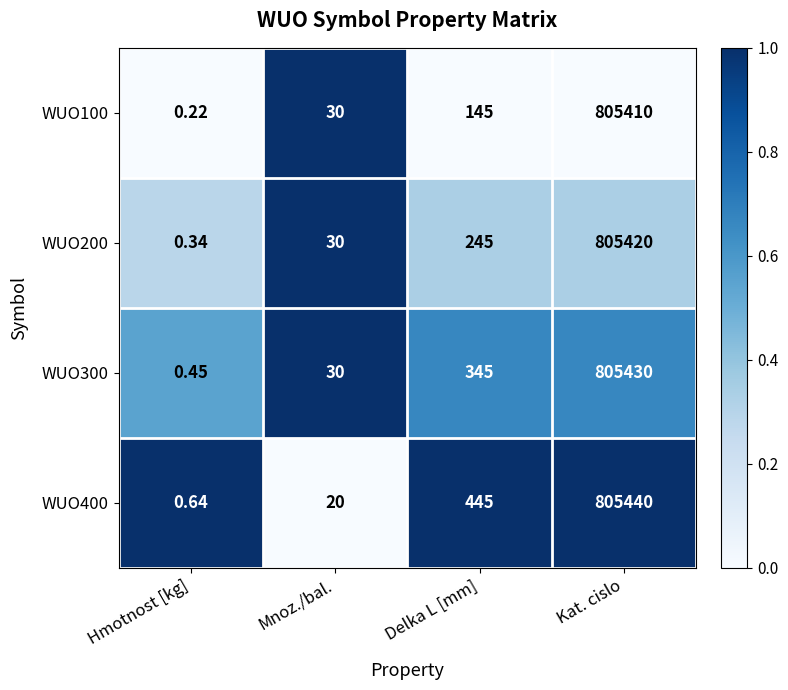

At which category is the sum across all series the highest?

Kat. cislo